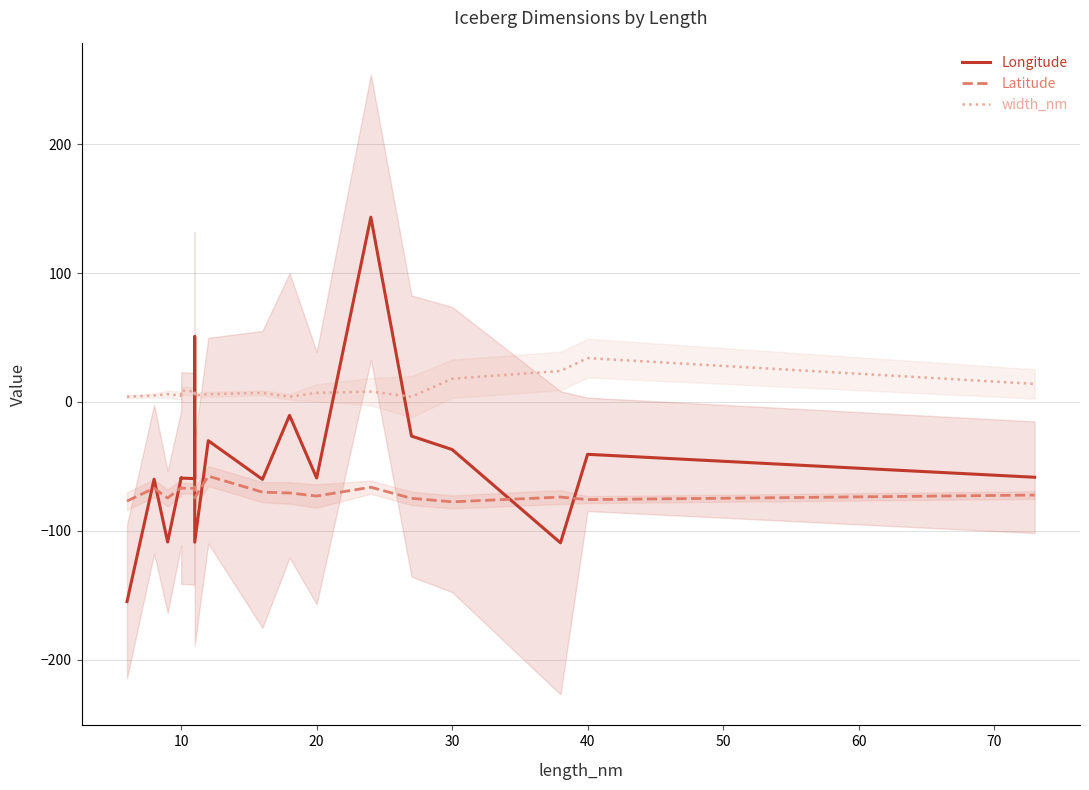

True or false: Latitude and width_nm cross at least once.

False